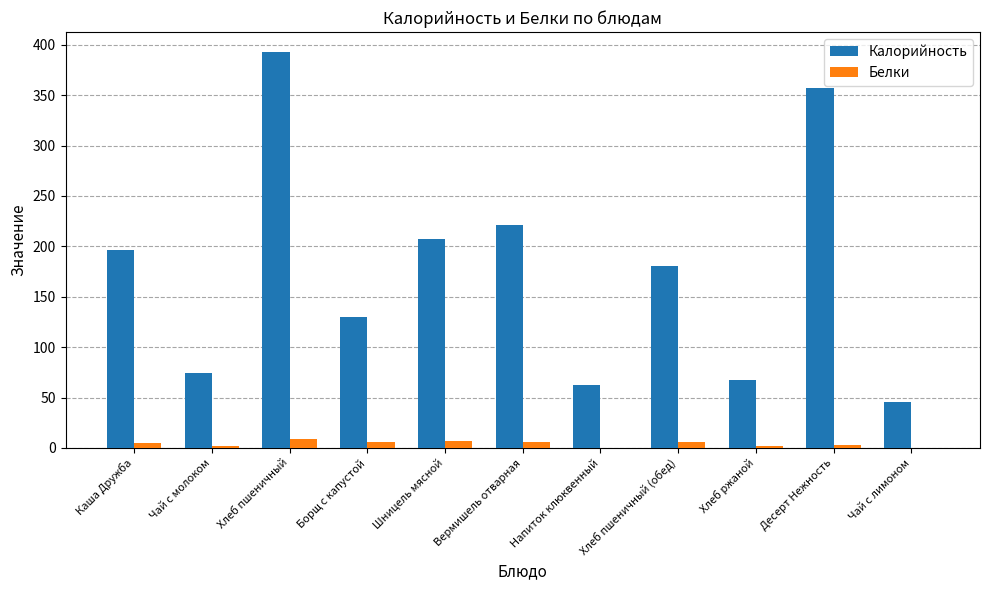

What is the maximum value shown in the chart?

393